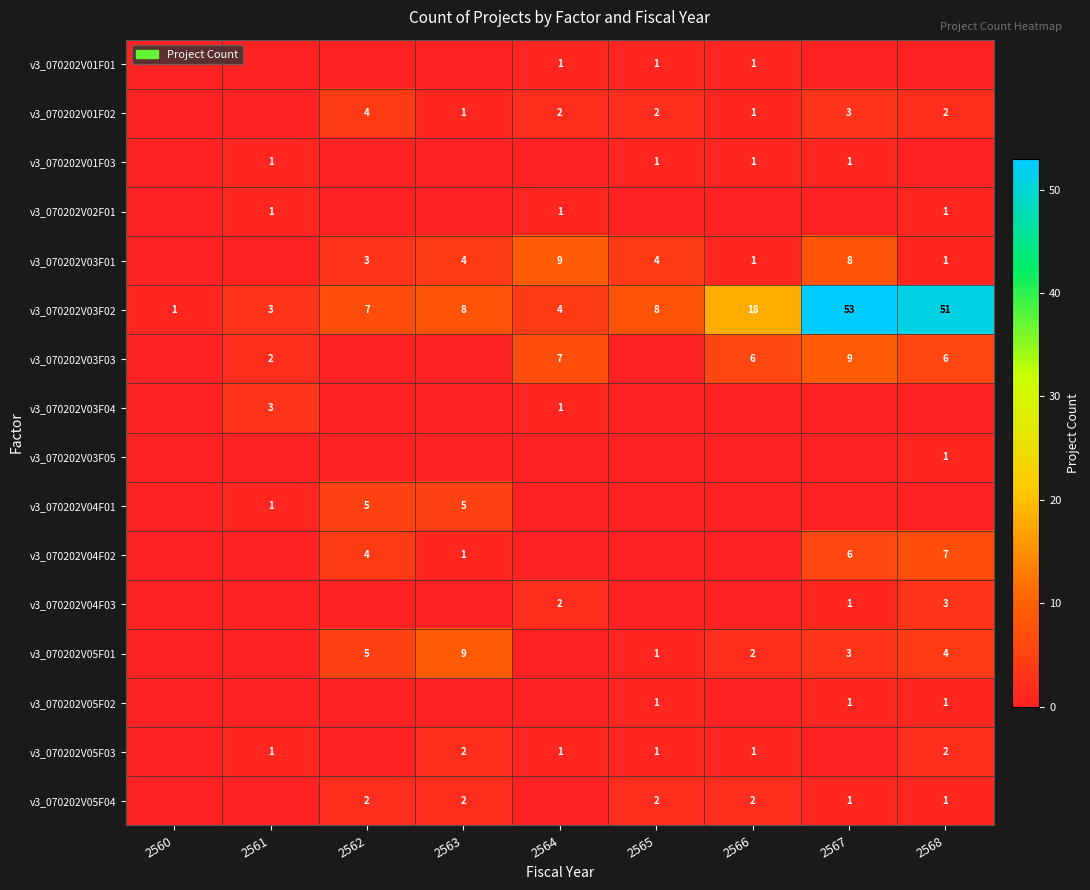

The value of v3_070202V01F02 at 2565 is 2. True or false?

True